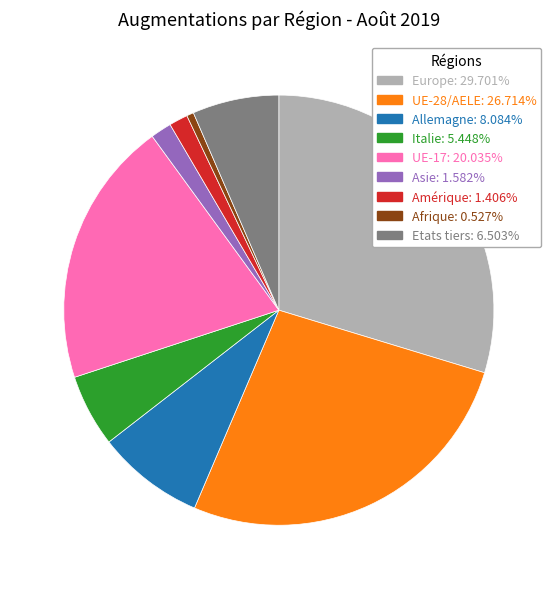

Which slice is the largest?

Europe